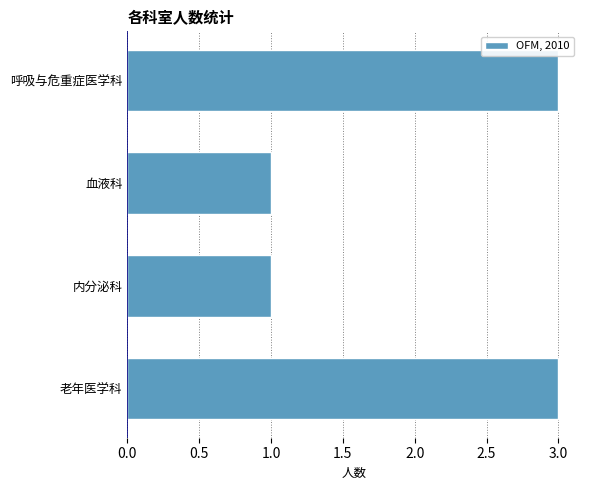

What is the ratio of the value at 内分泌科 to the value at 血液科?

1.0